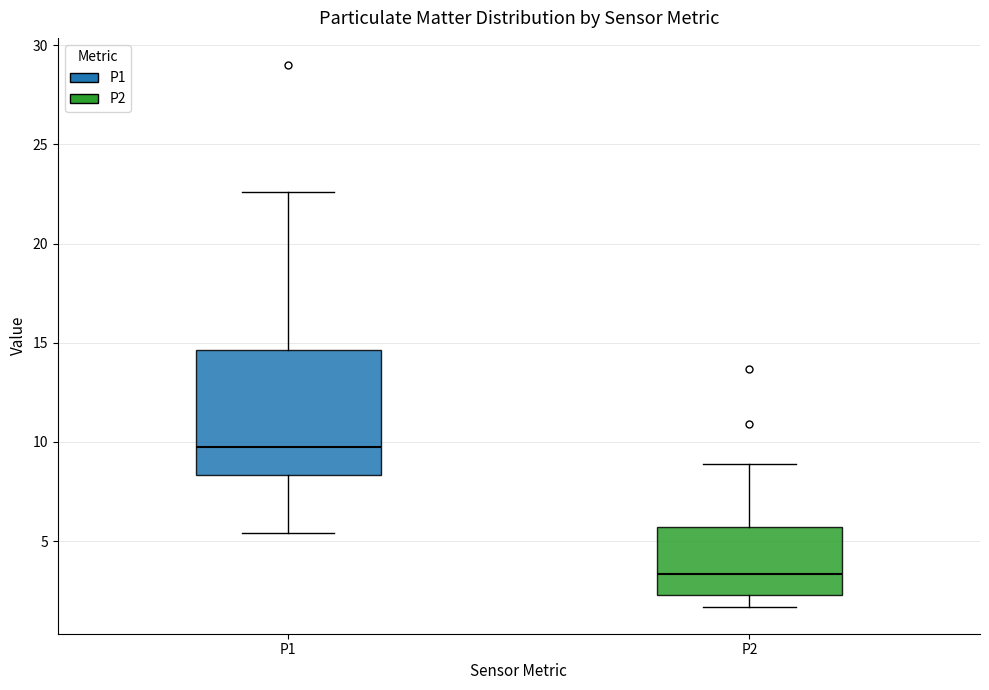

Which box's median line is the highest?

P1